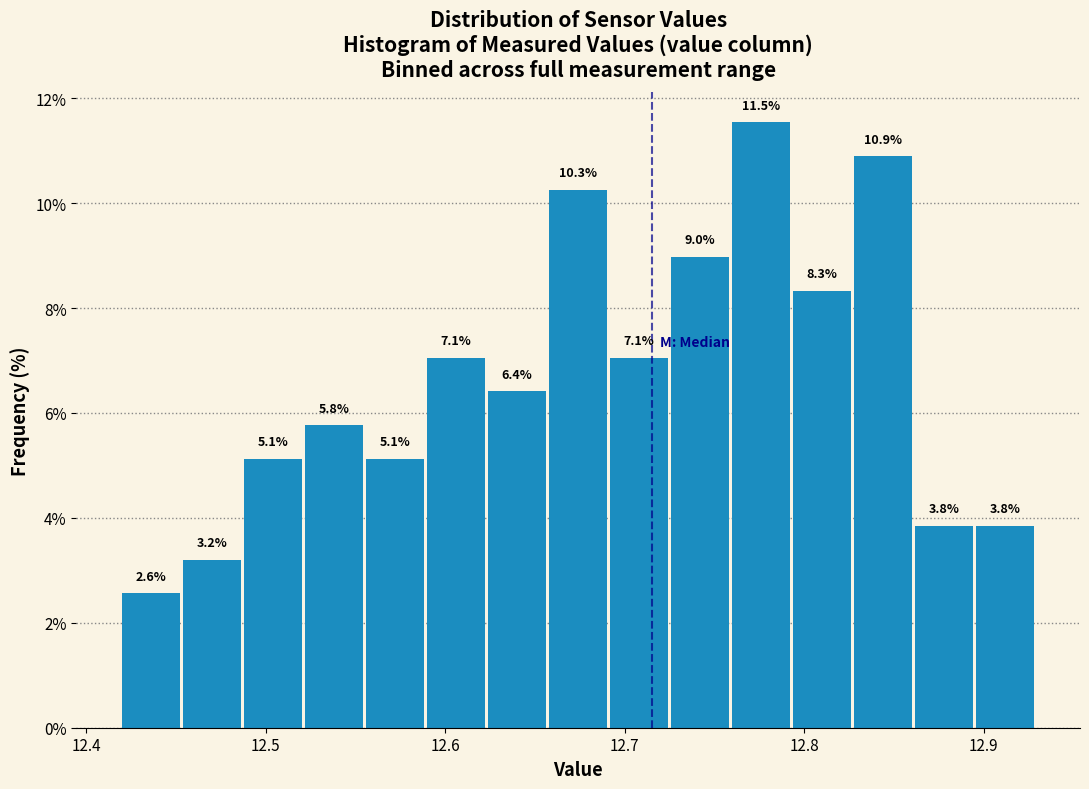

Read against the x-axis, roughly where is the centre of the tallest bar?

12.78